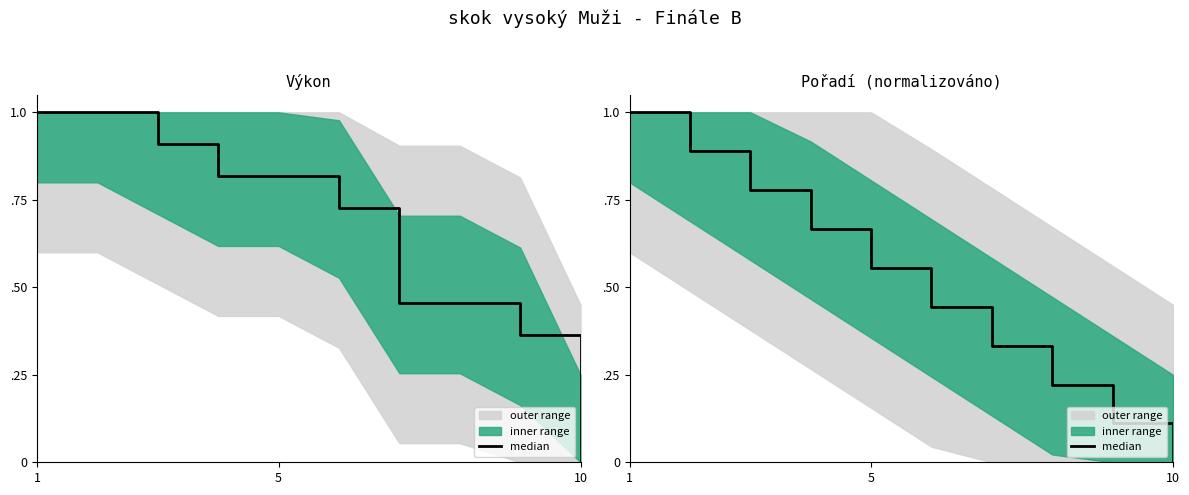

Read the value at 5.

0.4